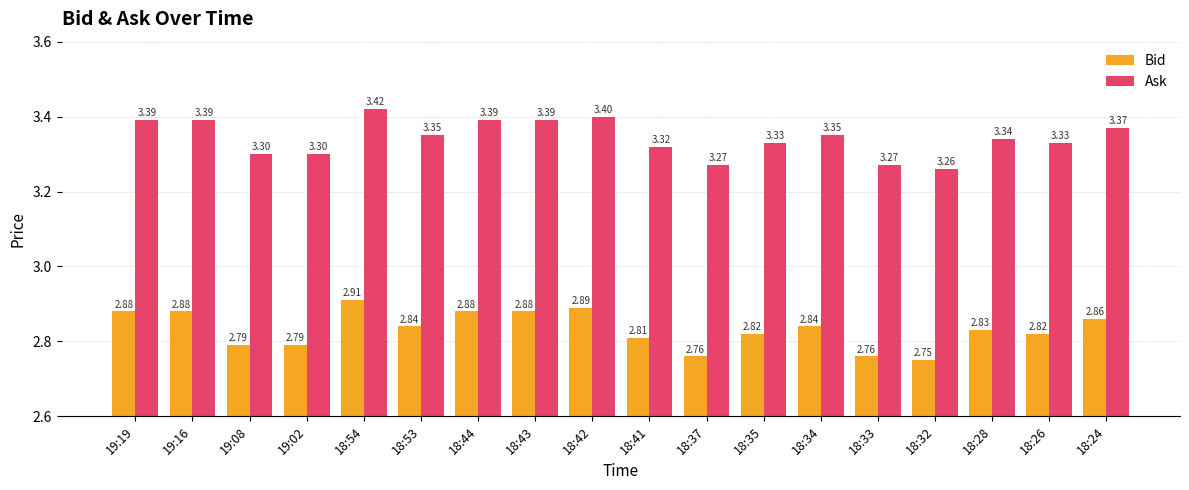

Rank the series by their maximum value, from lowest to highest.

Bid, Ask